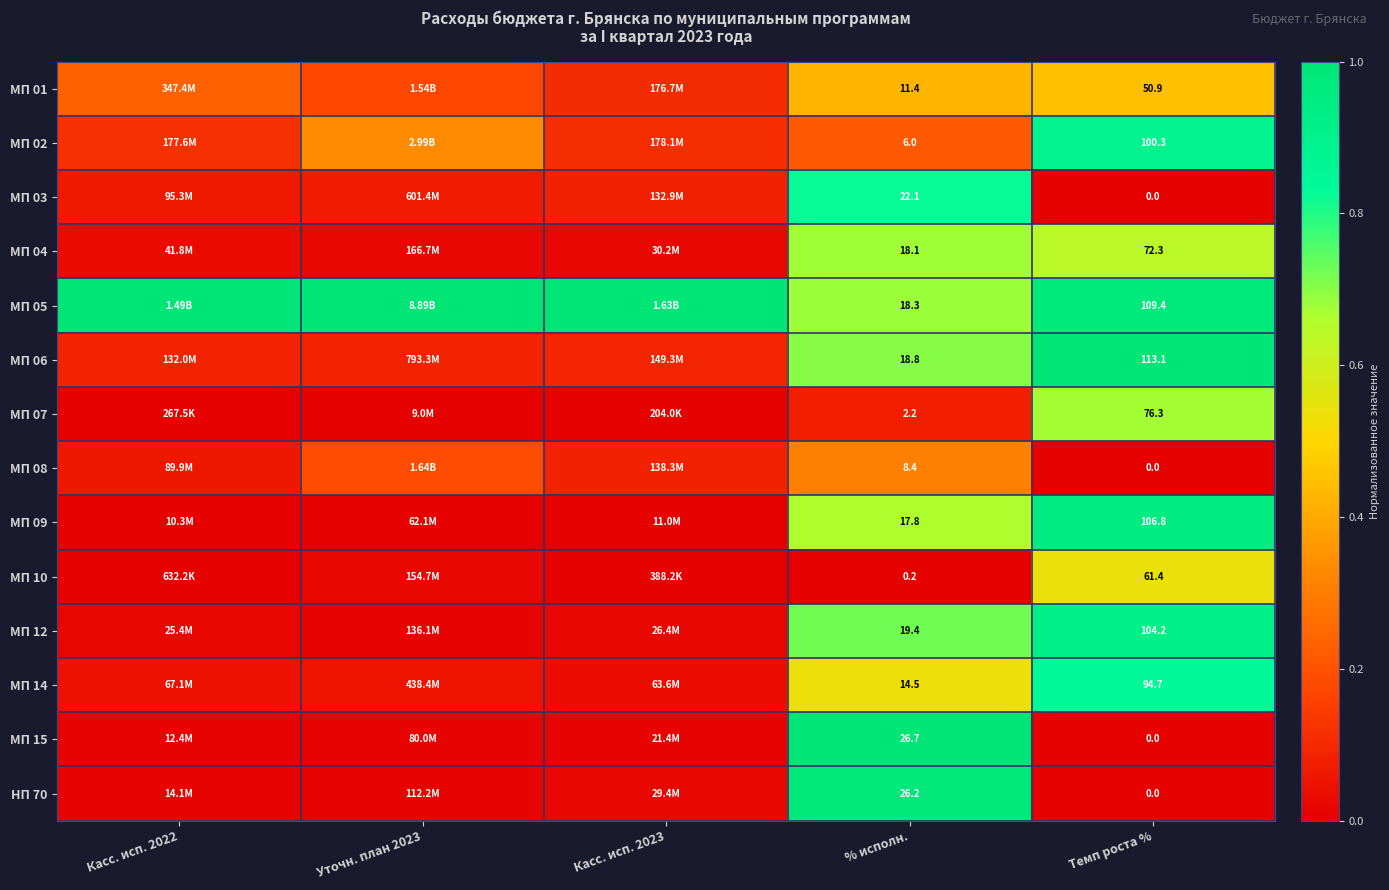

Rank the series at Уточн. план 2023 from highest to lowest value.

МП 05, МП 02, МП 08, МП 01, МП 06, МП 03, МП 14, МП 04, МП 10, МП 12, НП 70, МП 15, МП 09, МП 07